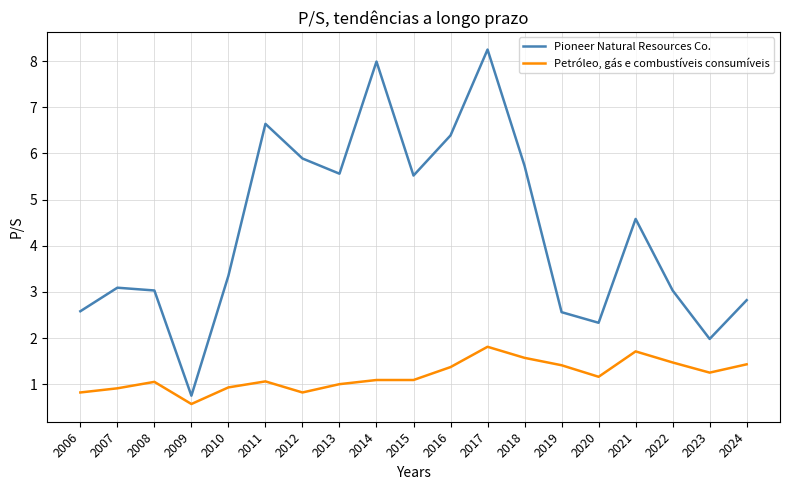

Which series has the largest total across all categories?

Pioneer Natural Resources Co.